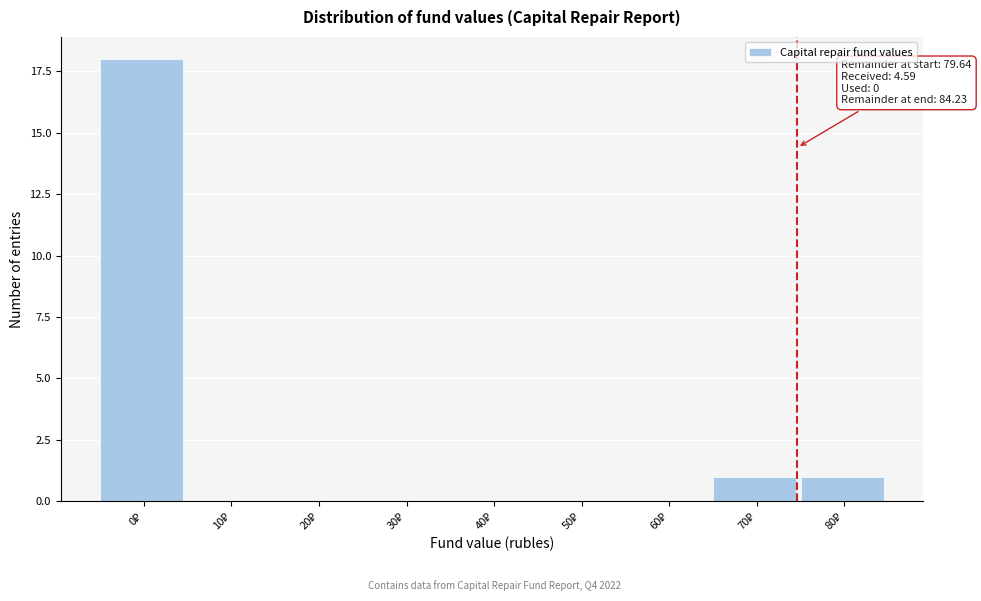

What is the maximum value shown in the chart?

18